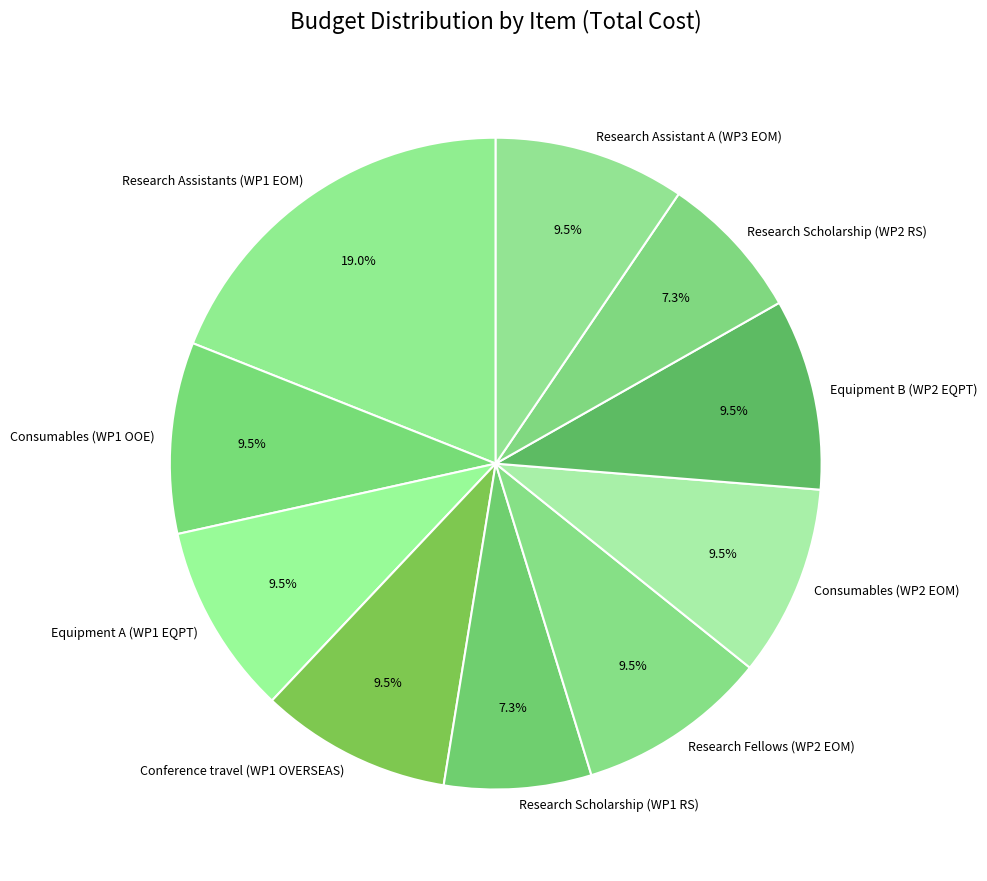

True or false: Research Scholarship (WP2 RS) accounts for 16% of the total.

False